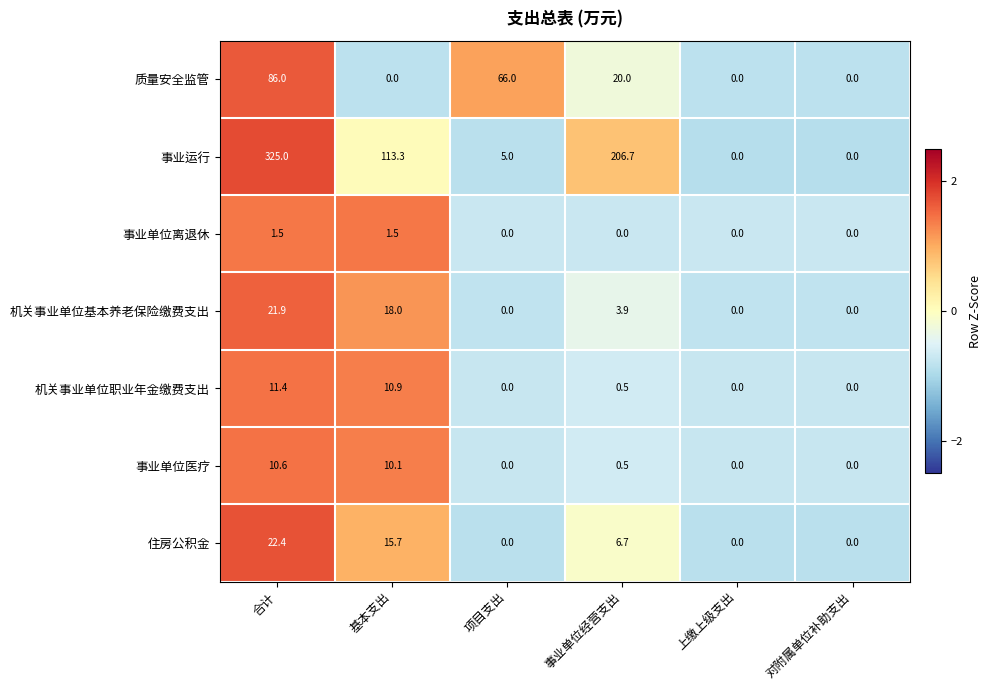

At which label is 机关事业单位基本养老保险缴费支出 closest to 10?

事业单位经营支出